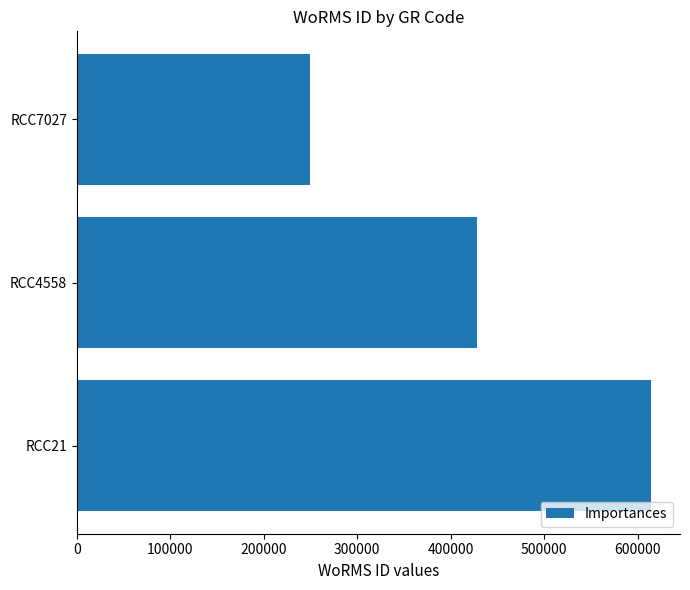

The value at RCC7027 is 389929. True or false?

False